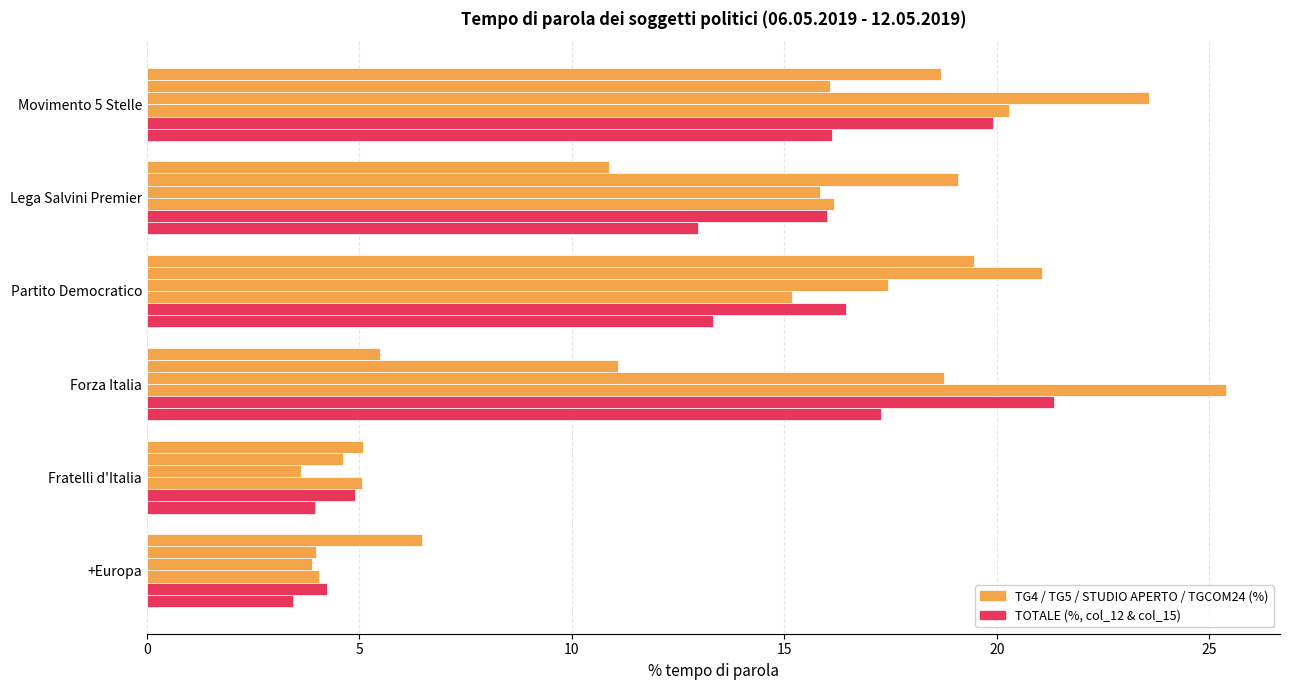

What is the value of the TG4 bar at the 3rd from the left?

19.5